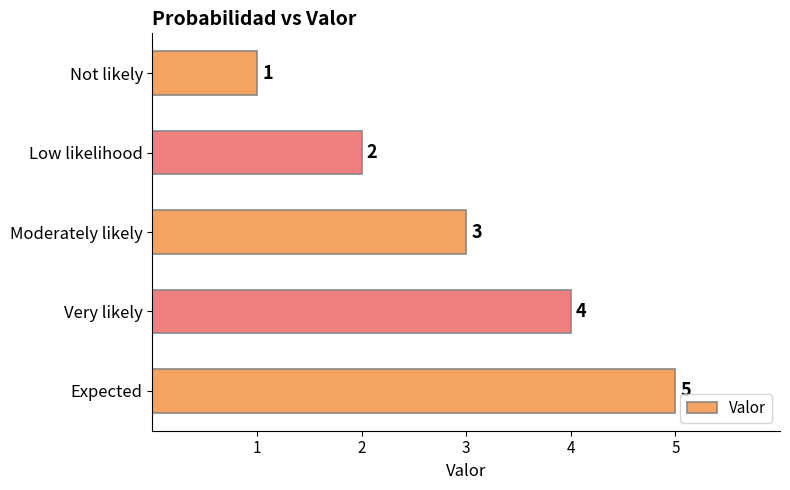

Rank the categories by value from highest to lowest.

Expected, Very likely, Moderately likely, Low likelihood, Not likely